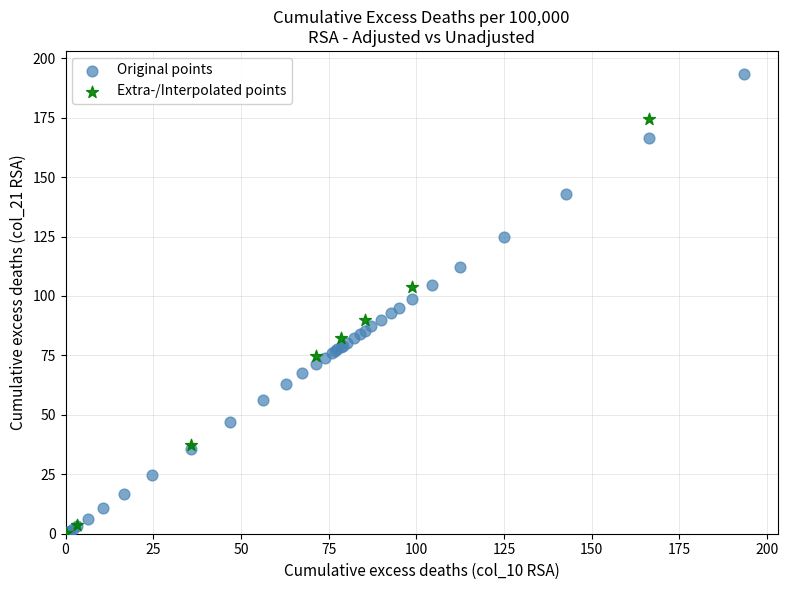

Which series contains the highest Y value?

Original points